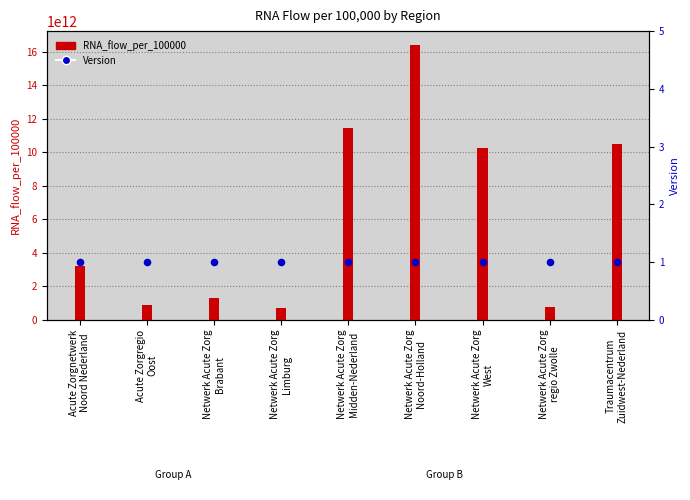

At which category is the sum across all series the highest?

Netwerk Acute Zorg
Noord-Holland